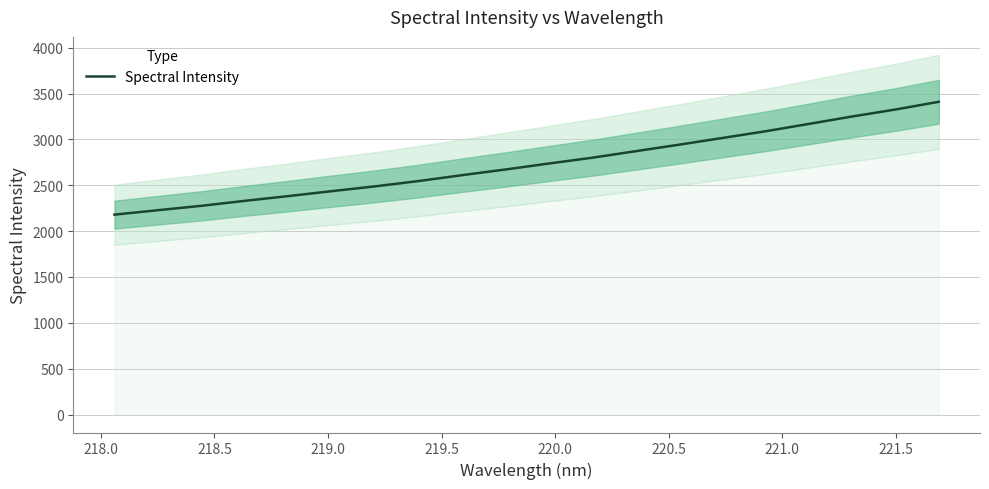

What is the lowest value of the Spectral Intensity series?

2179.5